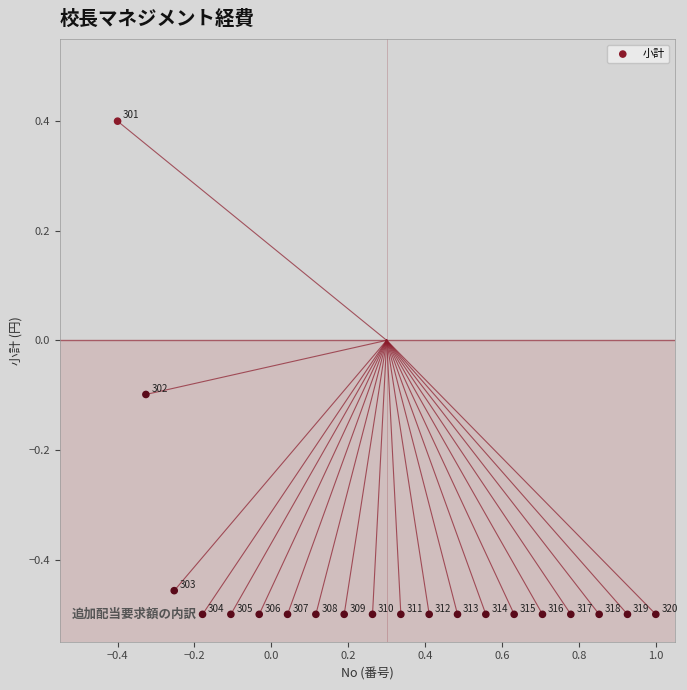

What is the range of X values (max minus min)?

1.4